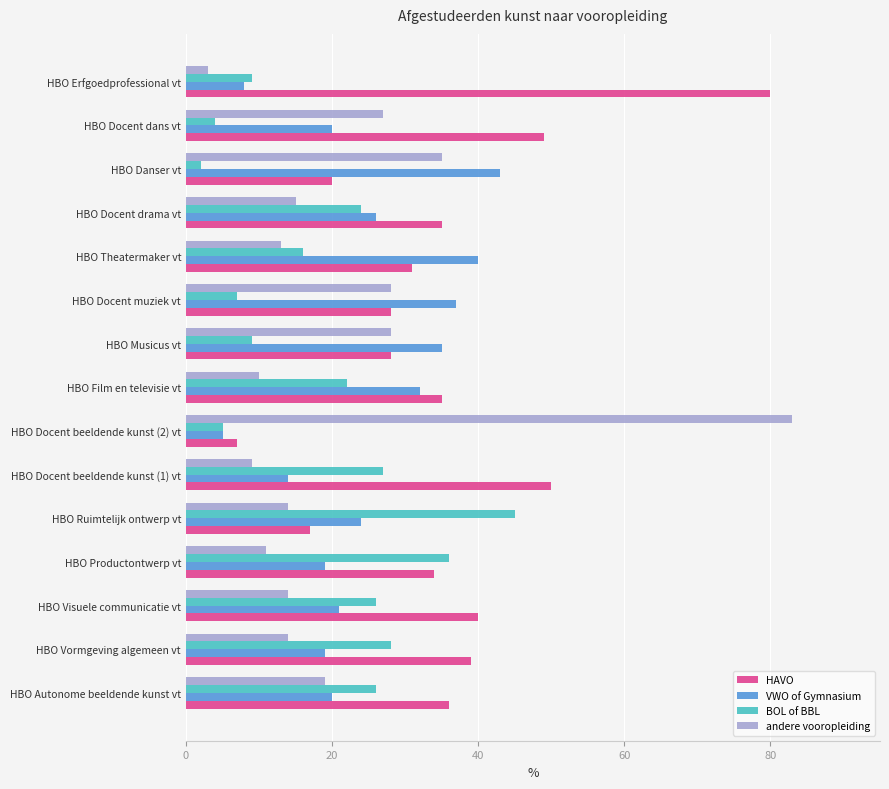

At which category does the chart reach its peak across all series?

HBO Docent beeldende kunst (2) vt